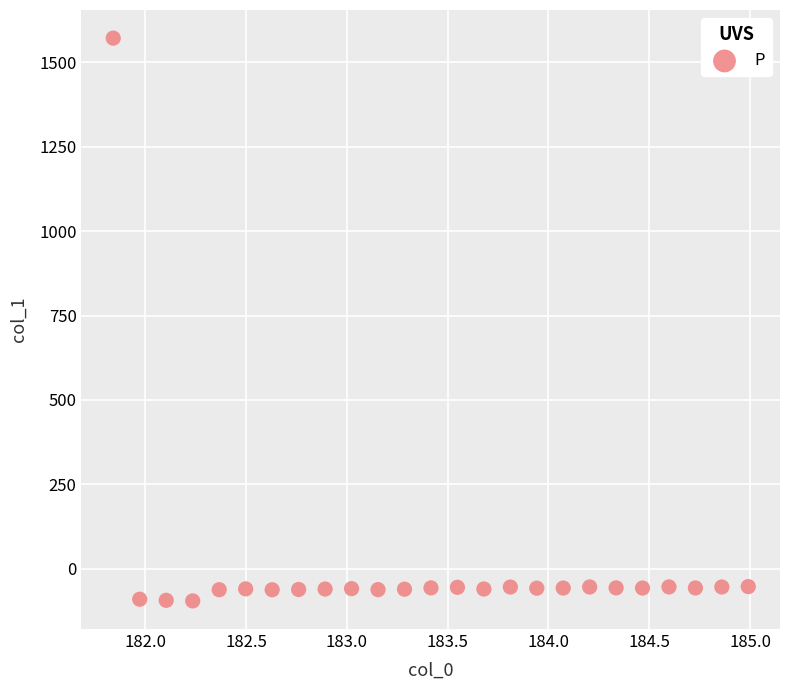

What is the range of Y values (max minus min)?

1665.8